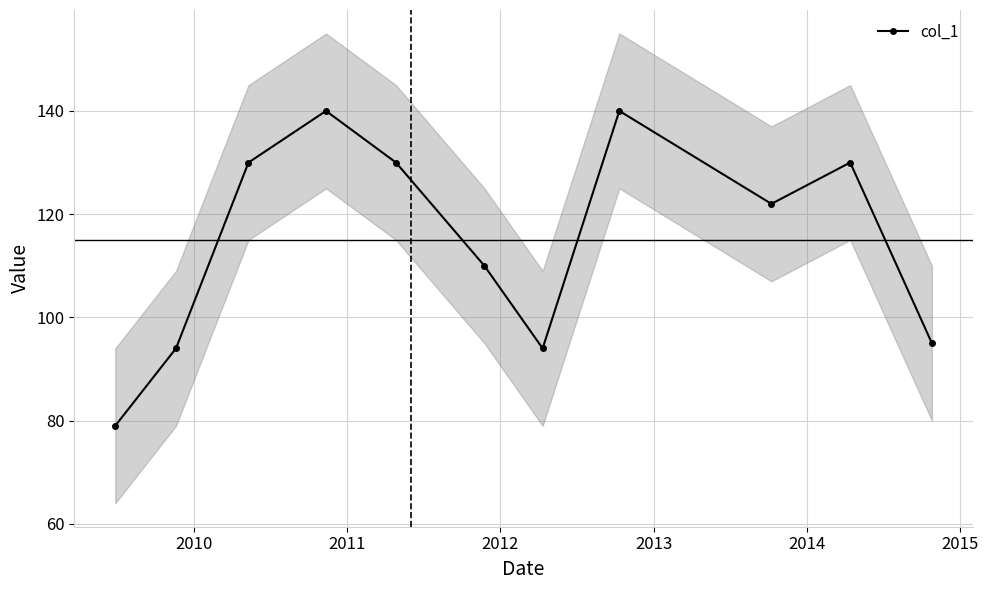

What is the highest value of the col_1 series?

140